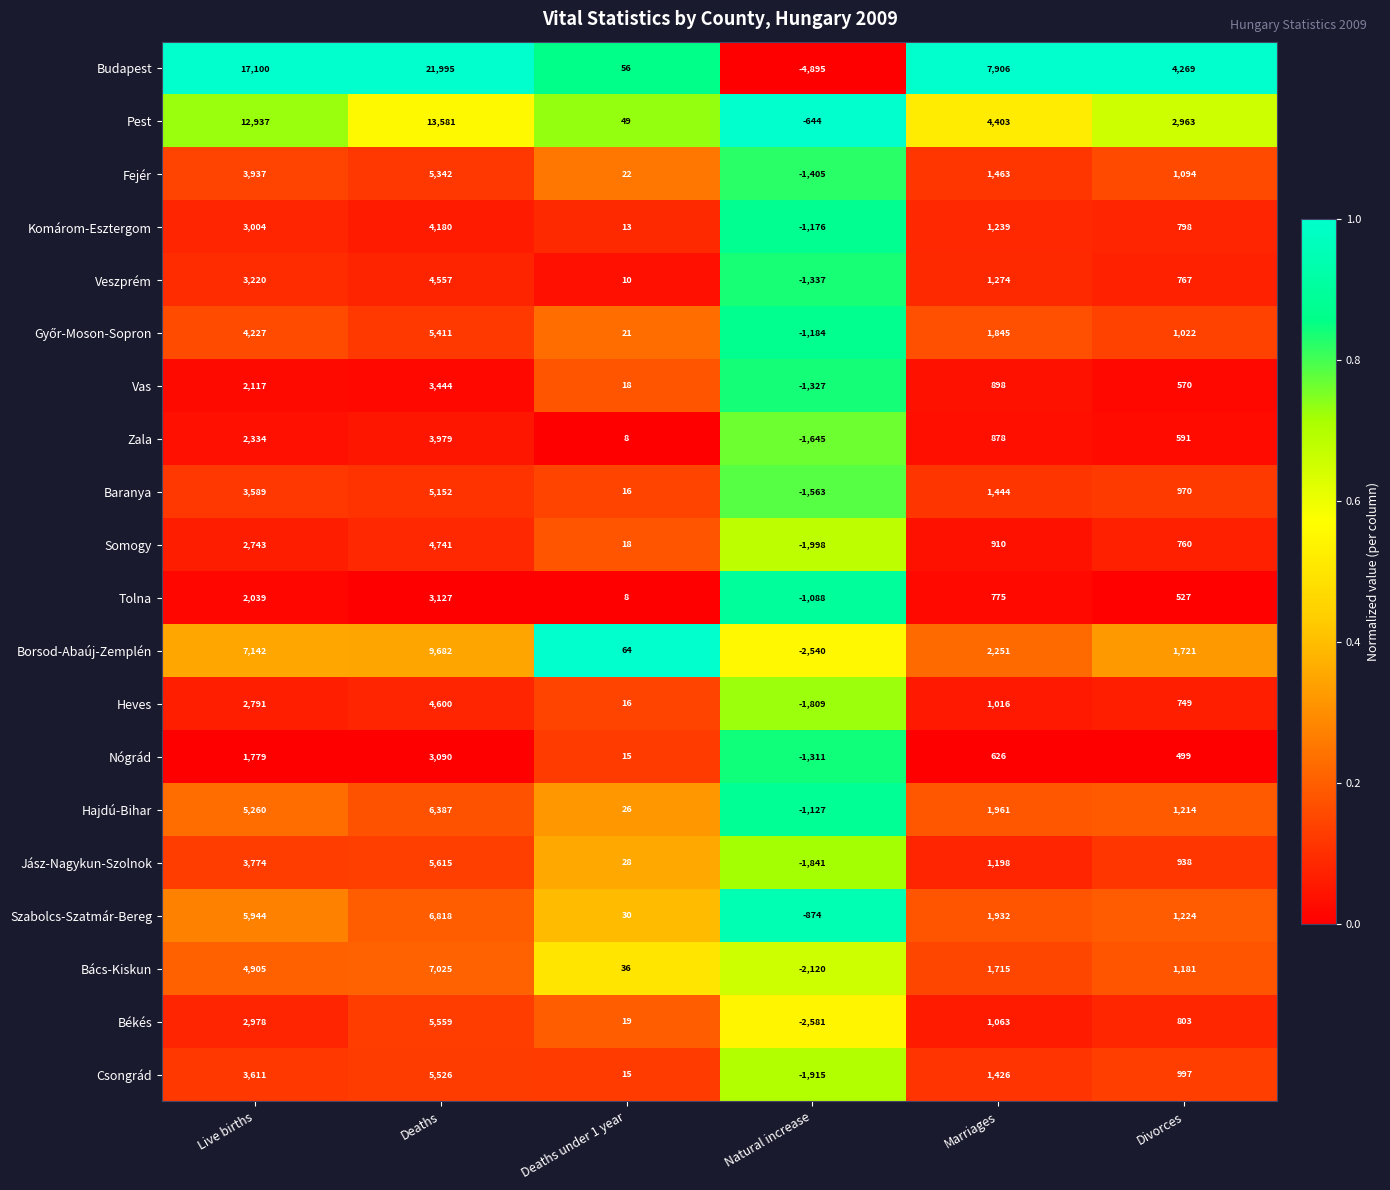

The value of Borsod-Abaúj-Zemplén at Deaths is 9682. True or false?

True